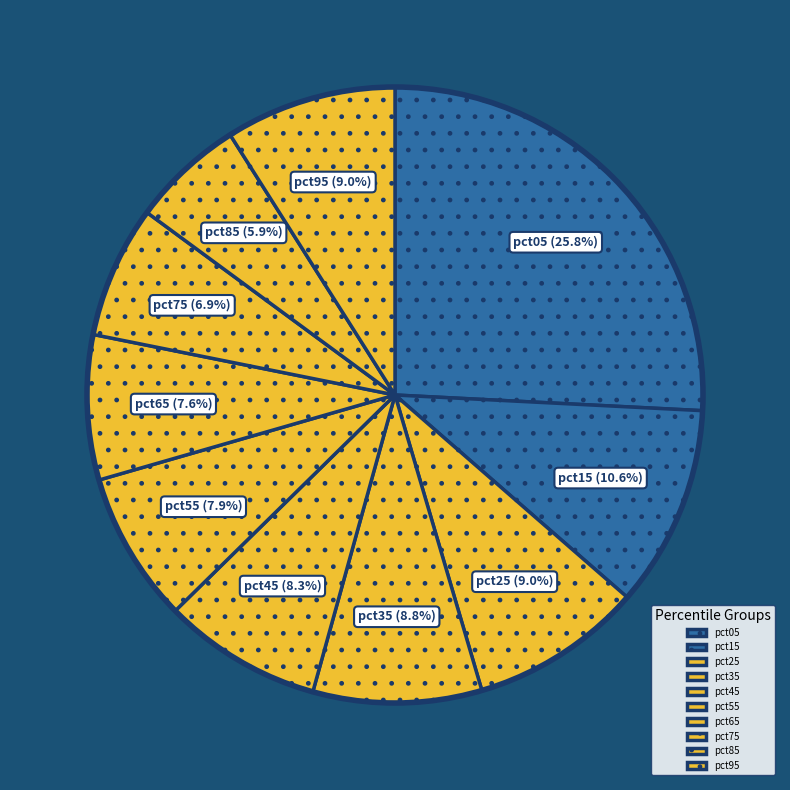

Is there a majority slice in this chart?

No